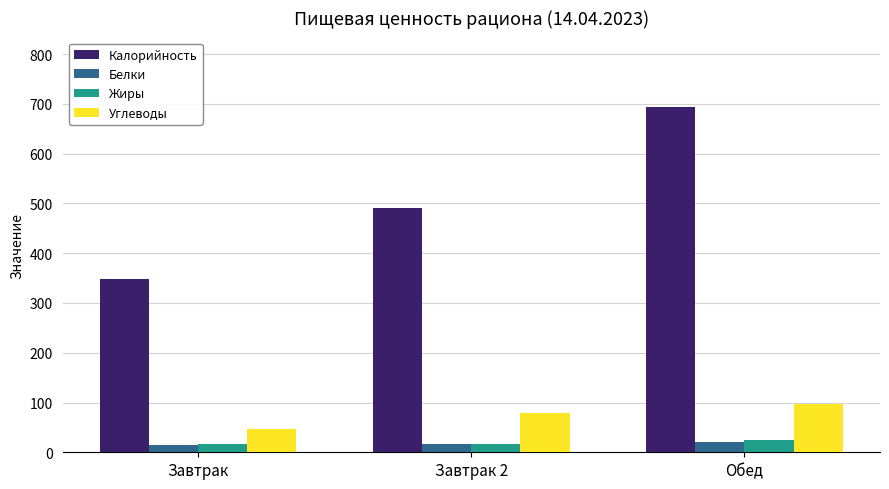

What is the greatest value displayed?

694.4